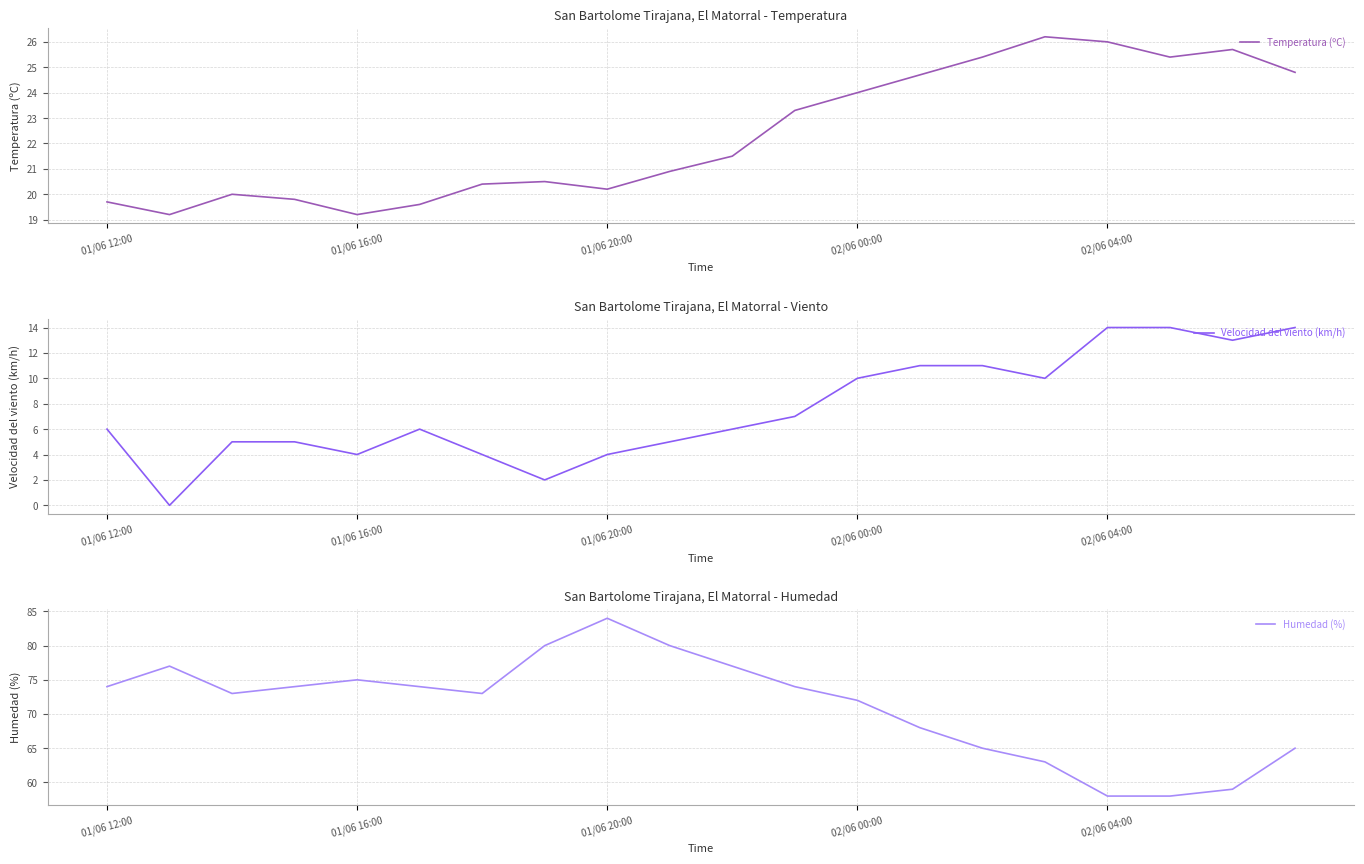

Where is Velocidad del viento (km/h) nearest to the value 7?

11